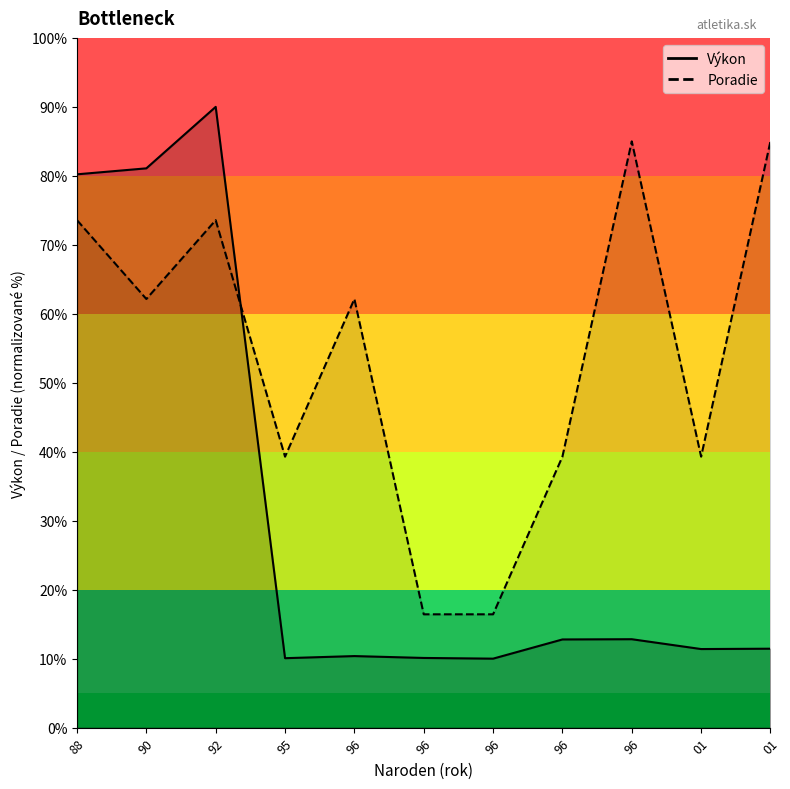

Between 88 and 01, which series saw the biggest shift?

Výkon